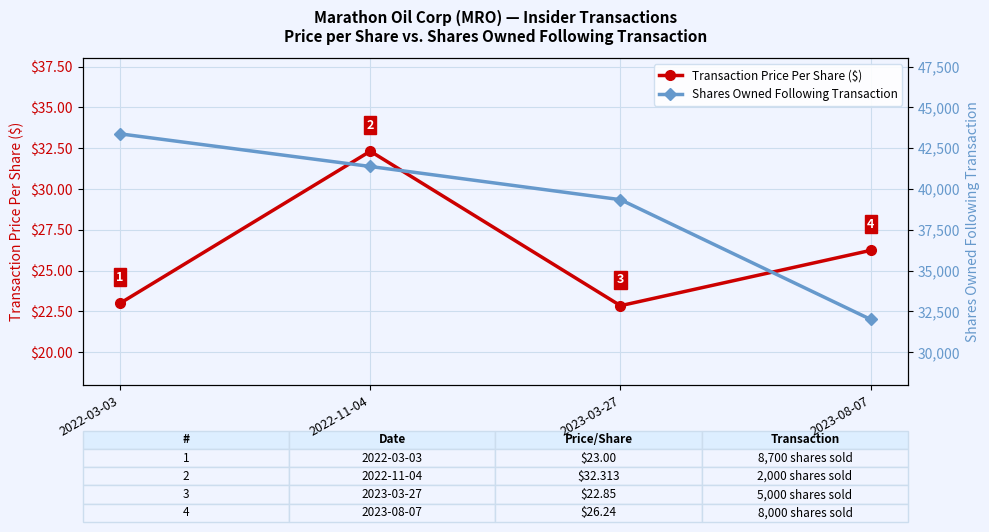

Which series has the largest total across all categories?

Shares Owned Following Transaction